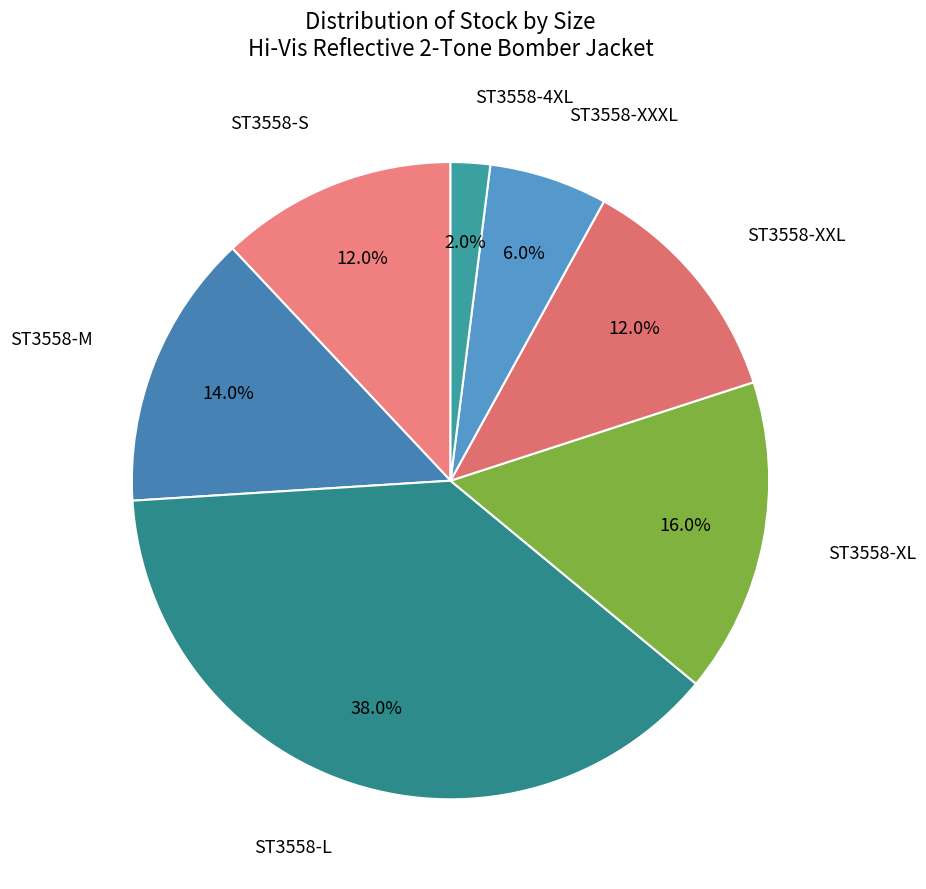

Is ST3558-L the majority of the pie?

No